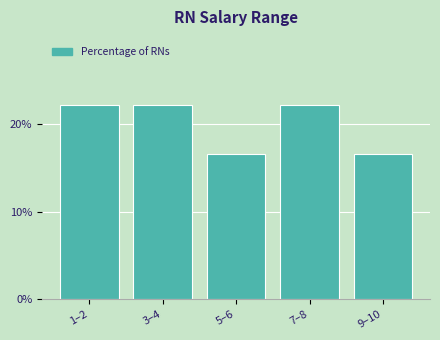

Reading right to left, transcribe all the data shown in this chart.

9–10=16.7	7–8=22.2	5–6=16.7	3–4=22.2	1–2=22.2